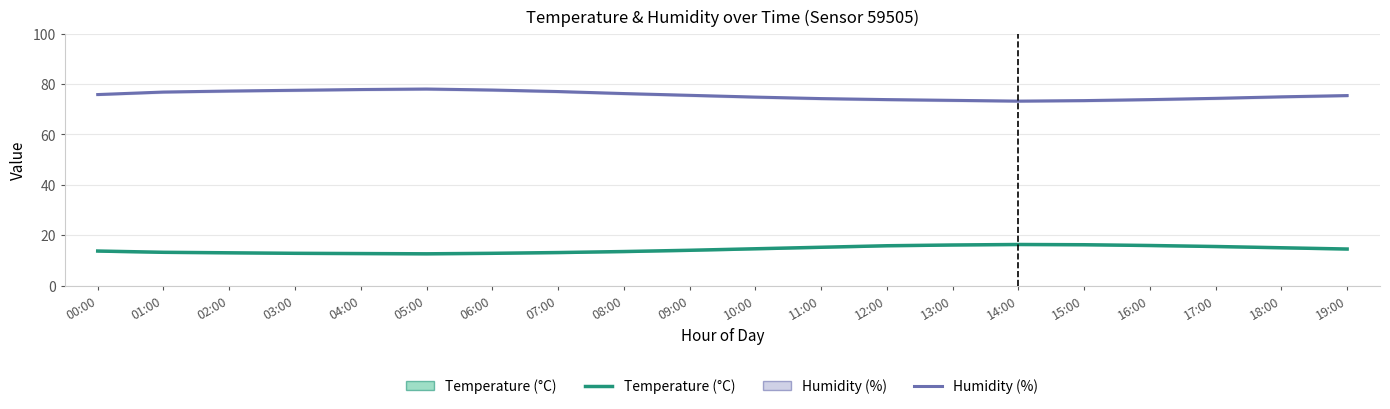

What is the difference between the second highest and second lowest values in the Temperature series?

3.5